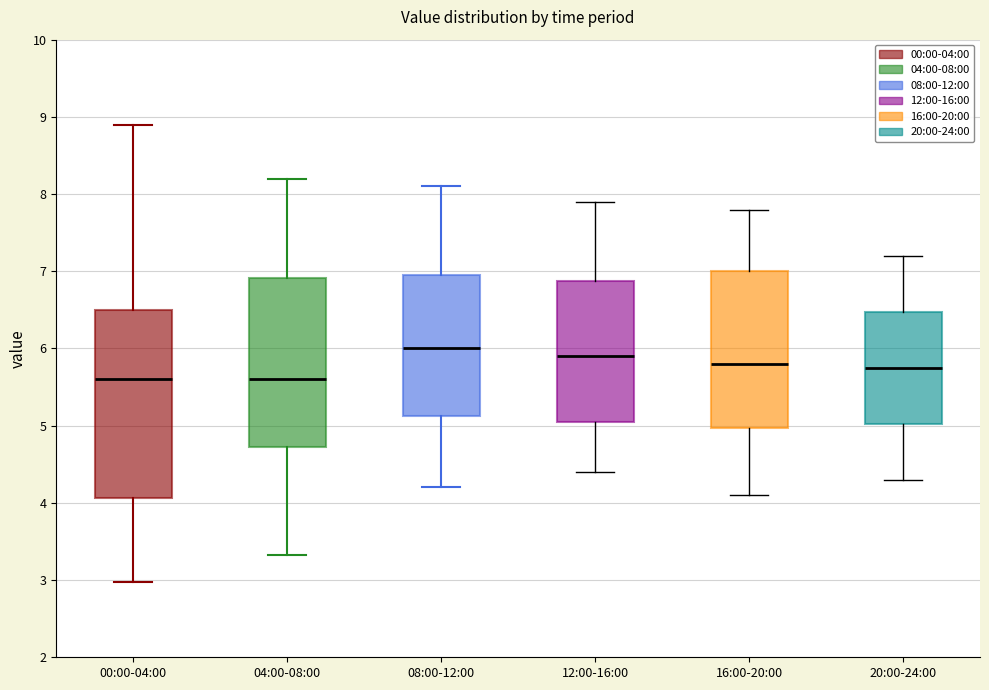

Which box is the tallest, from its lower edge to its upper edge?

00:00-04:00